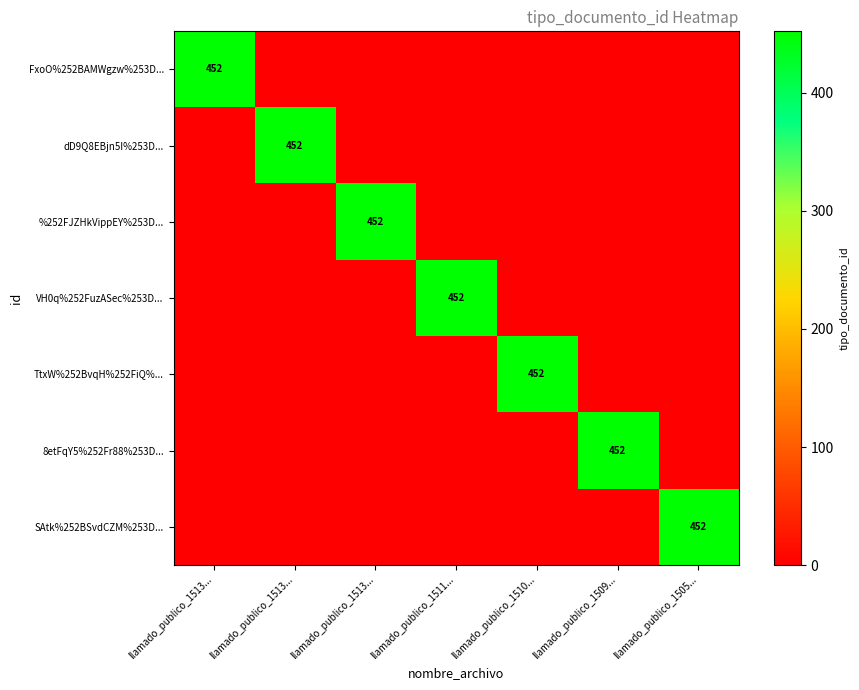

What is the difference between the highest and lowest values at llamado_publico_1513...?

452